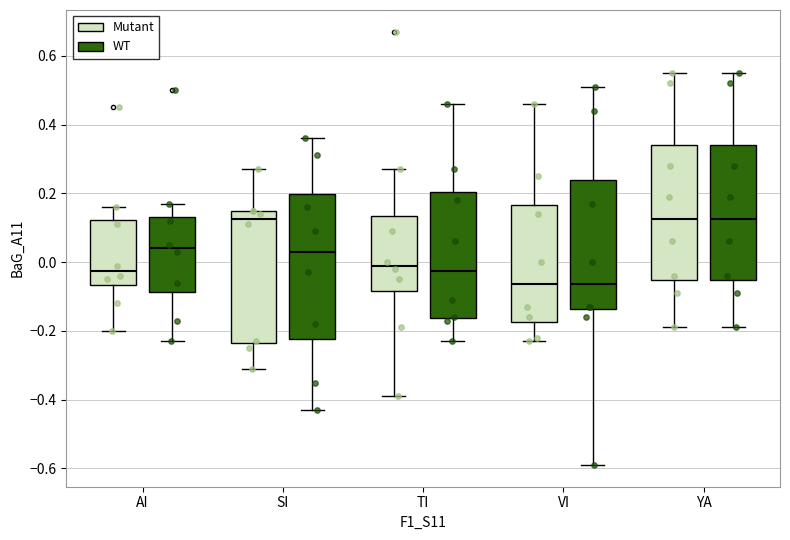

Reading left to right, transcribe this box plot: for each box, give where its median line is, the range the box spans, and where its two whiskers end, as read against the y-axis. The values are not printed on the chart, so give them approximately, as read against the axis.

AI (Mutant): median -0.02, box -0.06 to 0.12, whiskers -0.20 to 0.16
AI (WT): median 0.04, box -0.08 to 0.14, whiskers -0.22 to 0.18
SI (Mutant): median 0.12, box -0.24 to 0.16, whiskers -0.30 to 0.28
SI (WT): median 0.04, box -0.22 to 0.20, whiskers -0.42 to 0.36
TI (Mutant): median 0.00, box -0.08 to 0.14, whiskers -0.38 to 0.28
TI (WT): median -0.02, box -0.16 to 0.20, whiskers -0.22 to 0.46
VI (Mutant): median -0.06, box -0.18 to 0.16, whiskers -0.22 to 0.46
VI (WT): median -0.06, box -0.14 to 0.24, whiskers -0.58 to 0.52
YA (Mutant): median 0.12, box -0.06 to 0.34, whiskers -0.18 to 0.56
YA (WT): median 0.12, box -0.06 to 0.34, whiskers -0.18 to 0.56